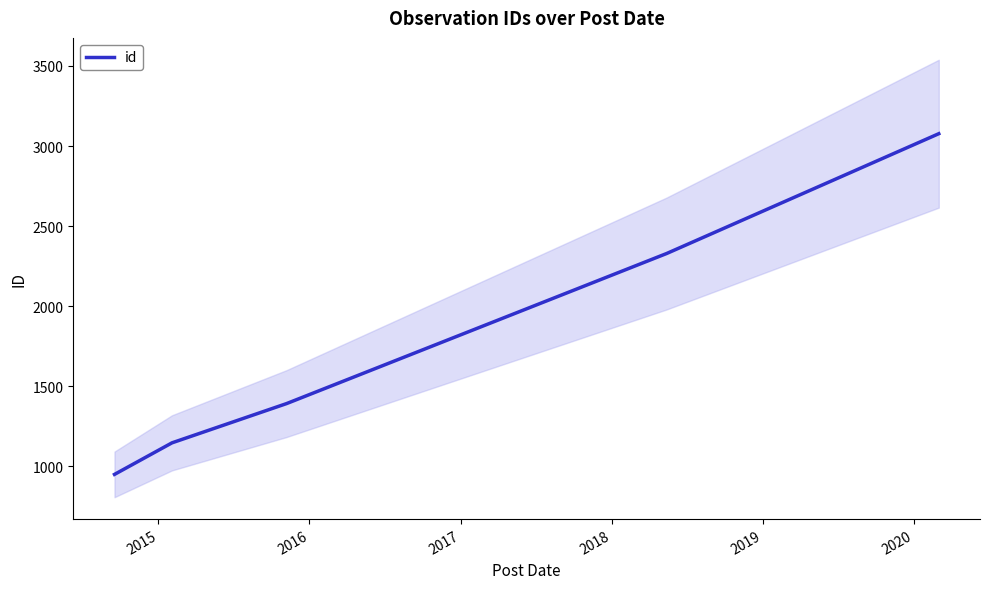

What is the lowest value of the id series?

950